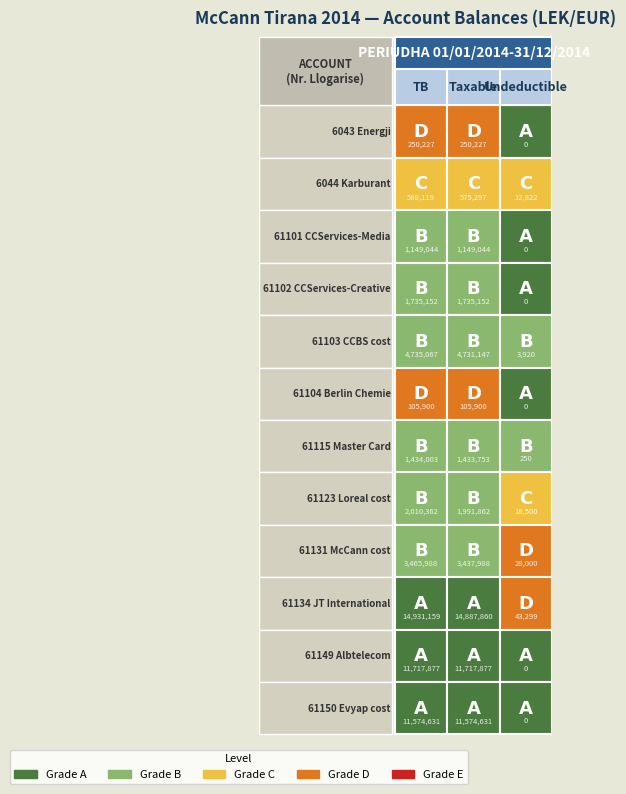

What is the sum of all 61131 McCann cost values?

6931976.9